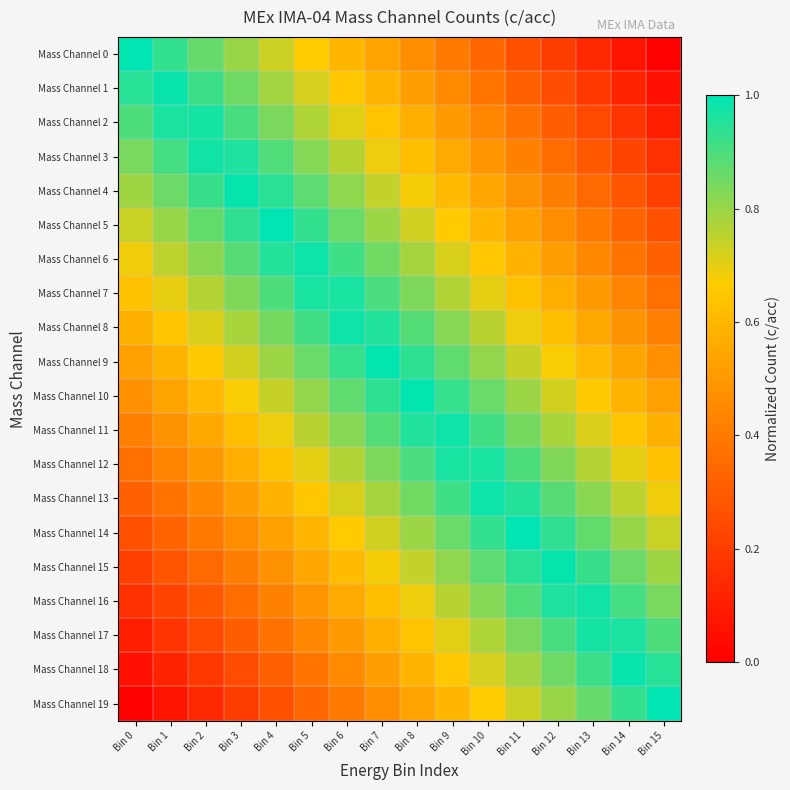

What is the spread (max minus min) of values at Bin 7?

0.5